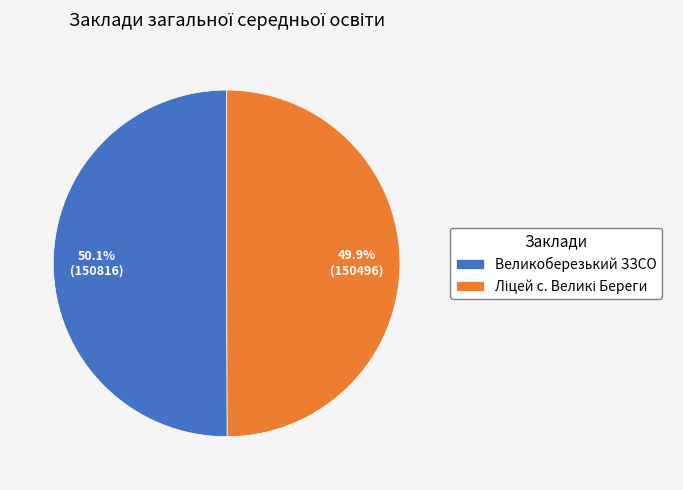

Does any single category account for the majority?

Yes